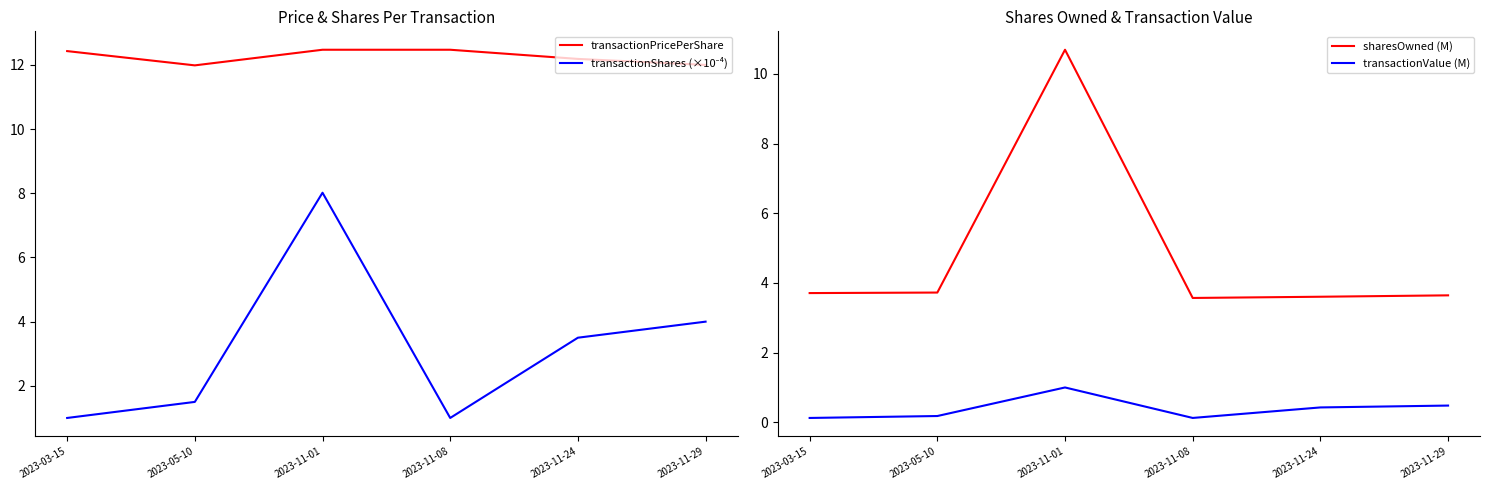

Which series has the largest range (max minus min)?

sharesOwned (M)